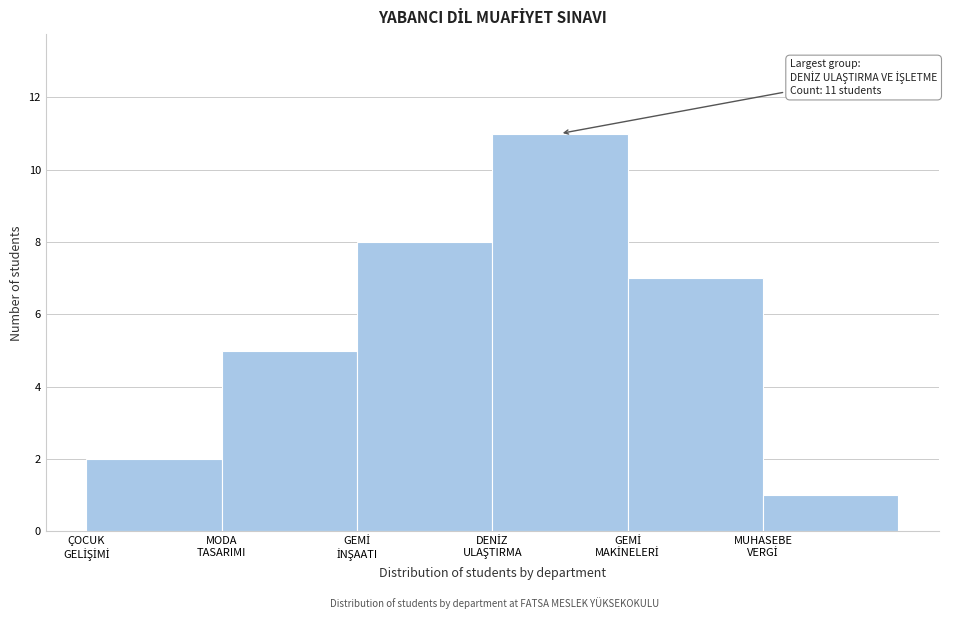

Reading left to right, extract all data points from this chart.

2	5	8	11	7	1